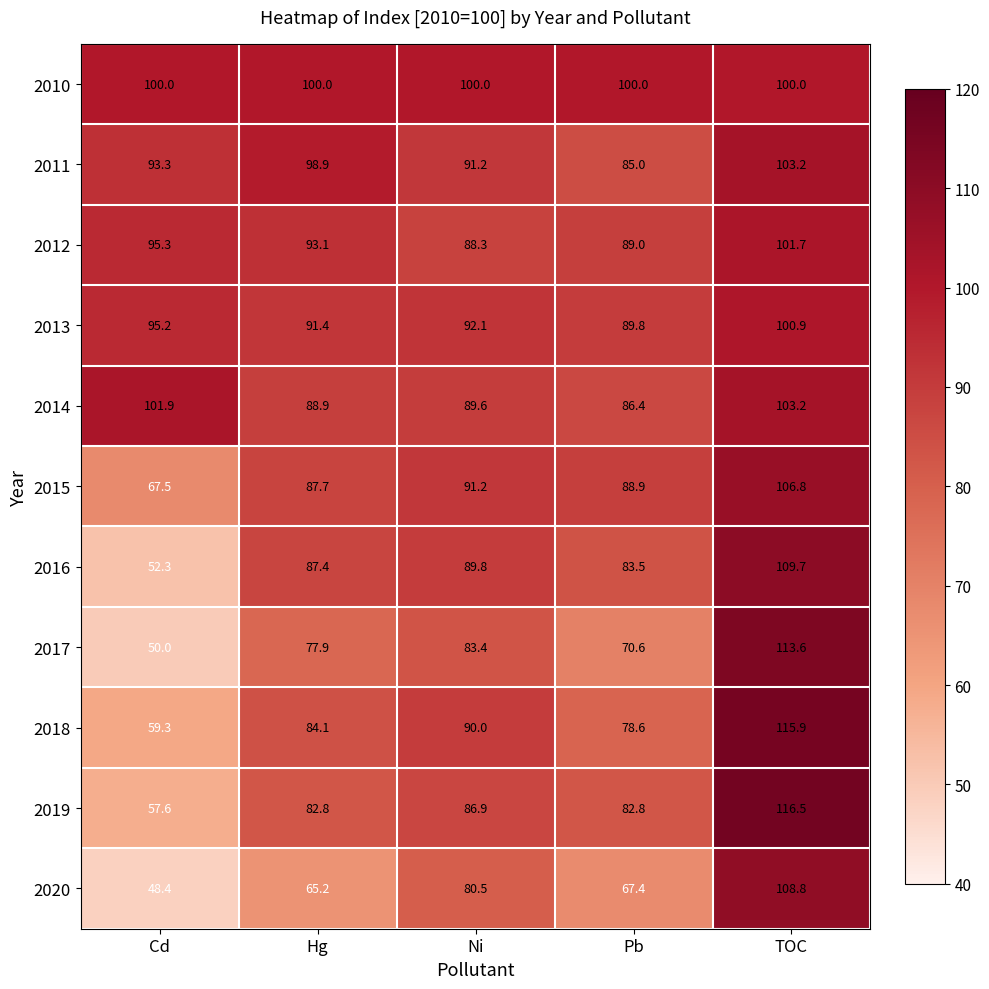

Rank the series at Hg from lowest to highest value.

2020, 2017, 2019, 2018, 2016, 2015, 2014, 2013, 2012, 2011, 2010